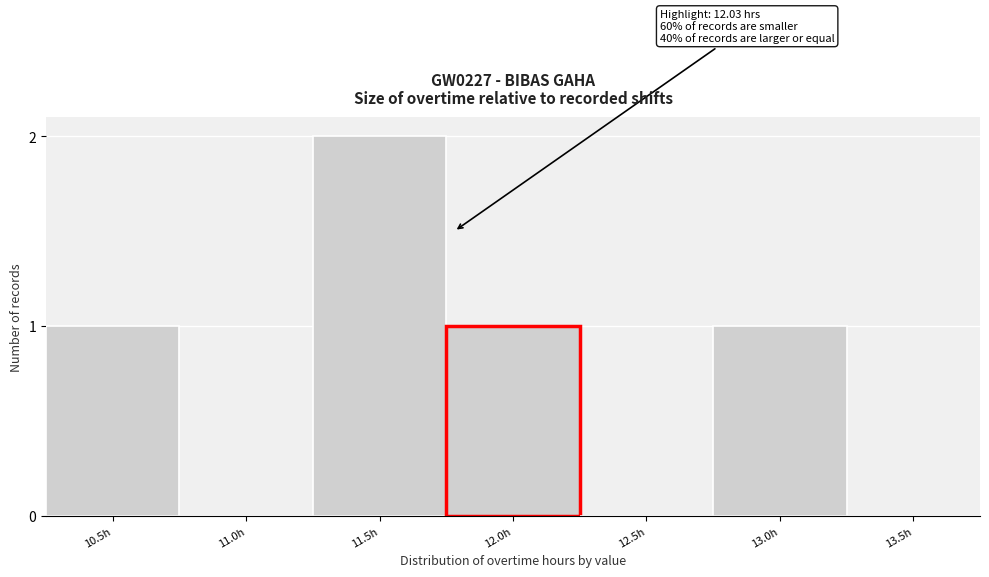

Reading right to left, extract all data points from this chart.

13.5h=0	13.0h=1	12.5h=0	12.0h=1	11.5h=2	11.0h=0	10.5h=1